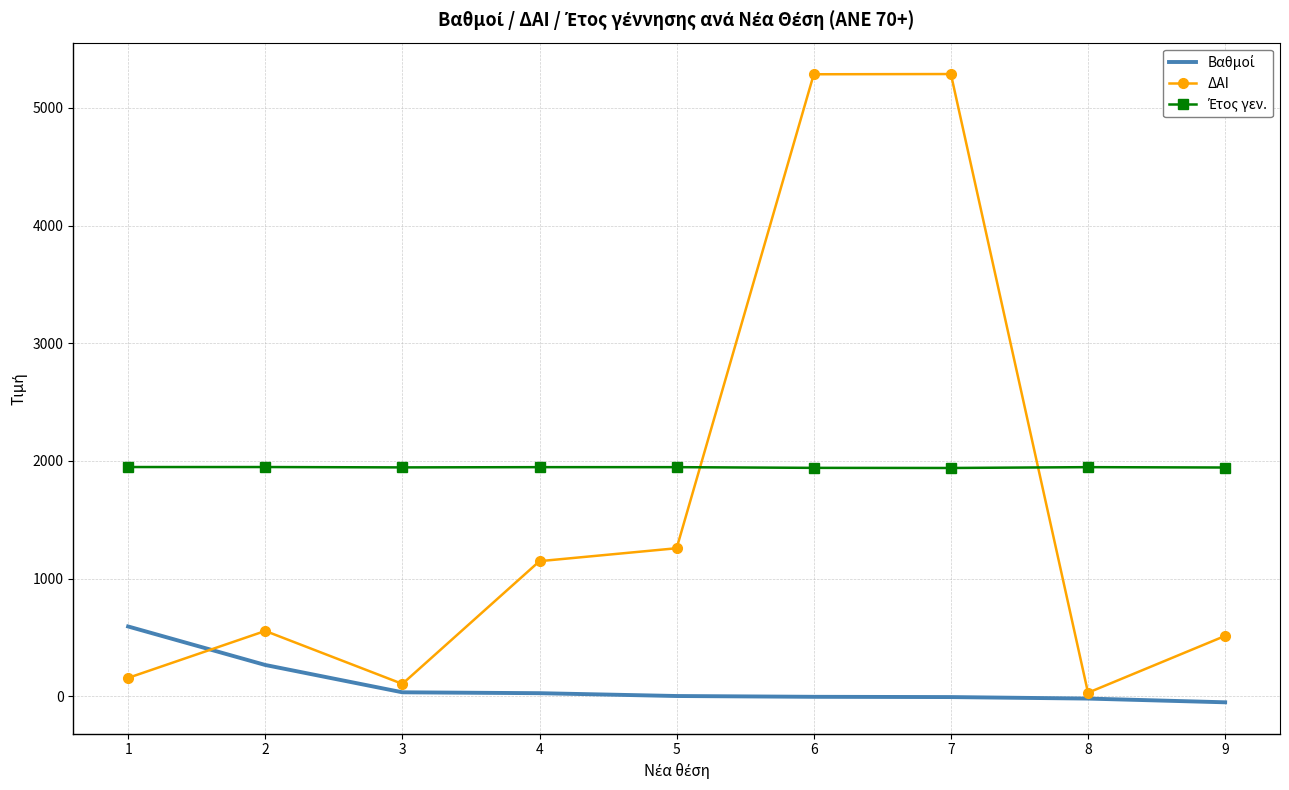

Which series has the largest range (max minus min)?

ΔΑΙ